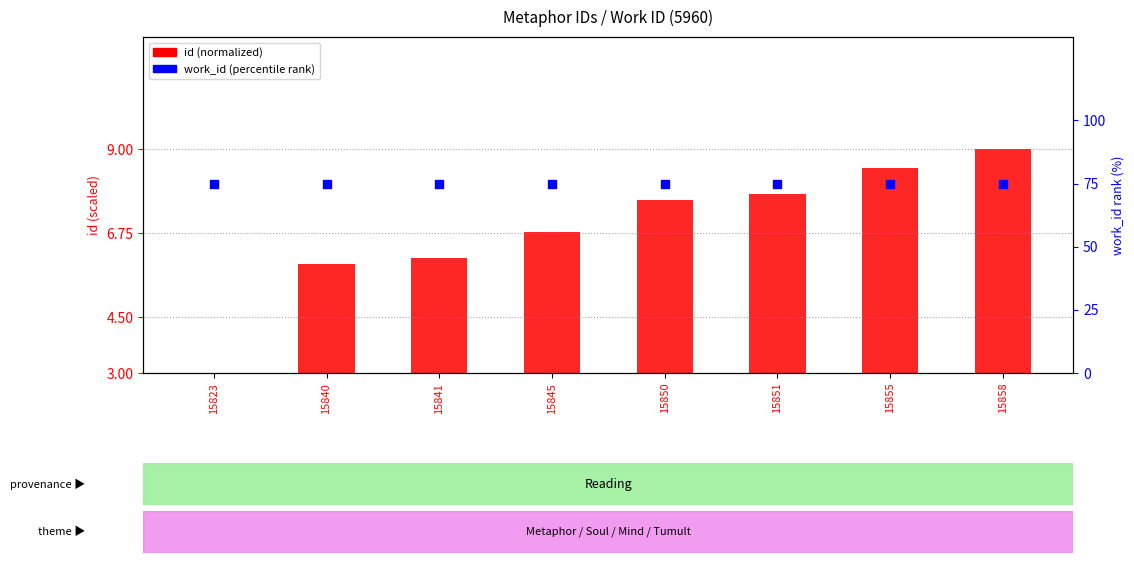

At how many categories does at least one series exceed 9?

8